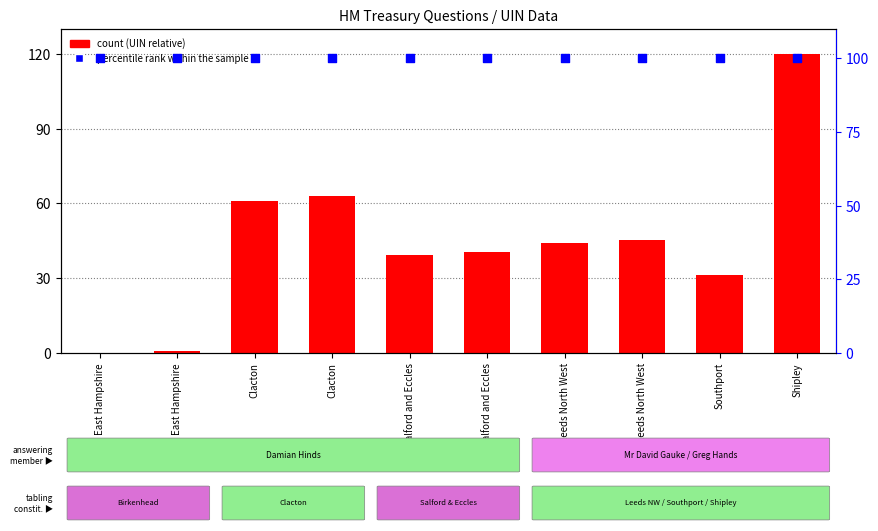

Which series has the largest total across all categories?

percentile rank within the sample